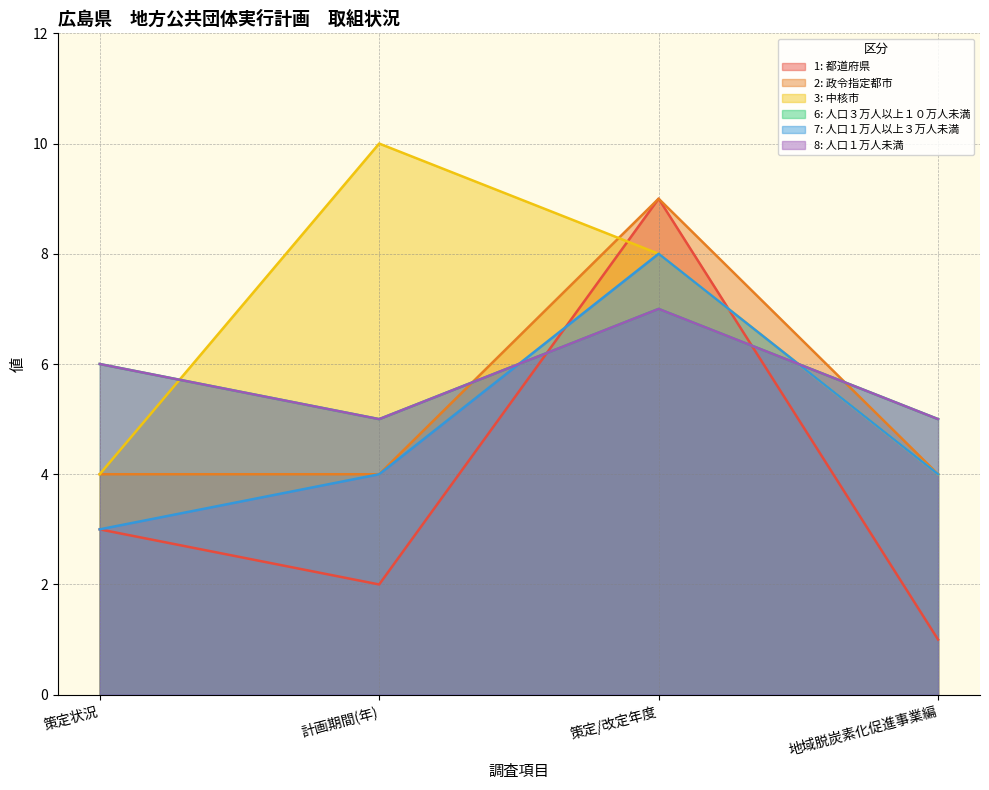

Does the chart have visible grid lines?

Yes